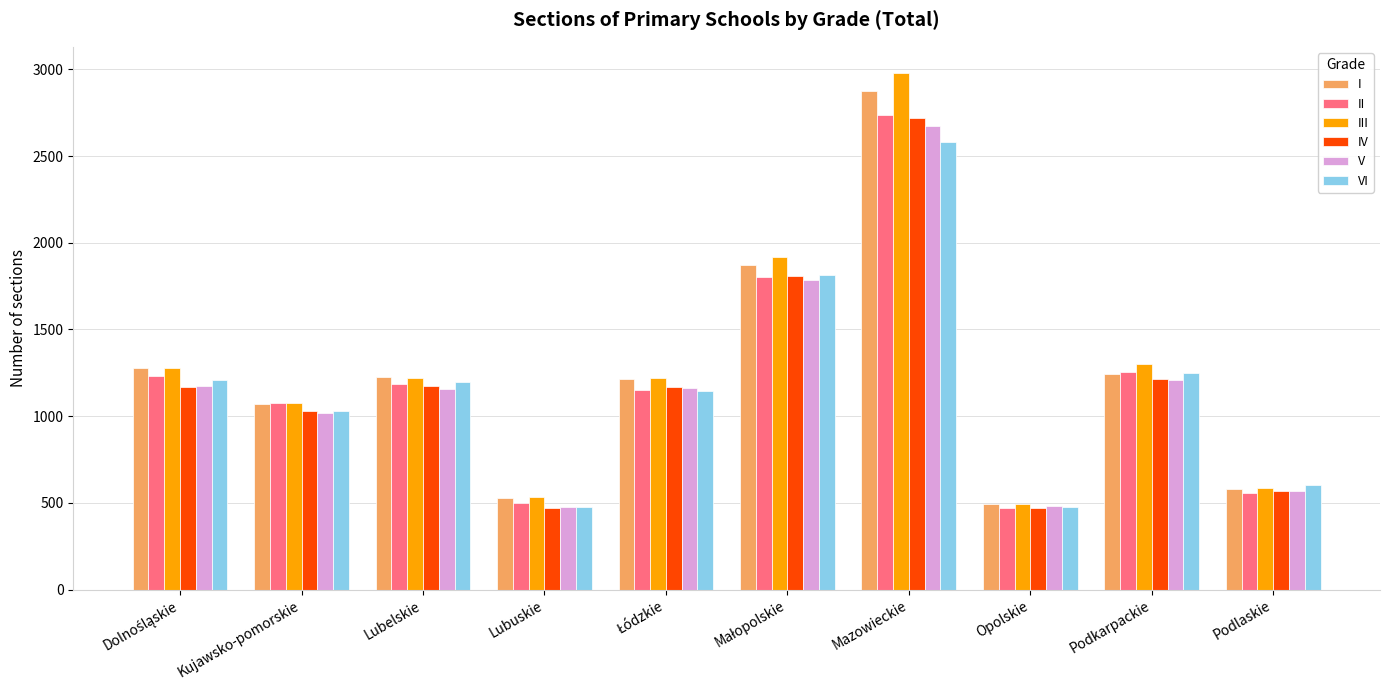

What is the total value across all series at Podkarpackie?

7472.5